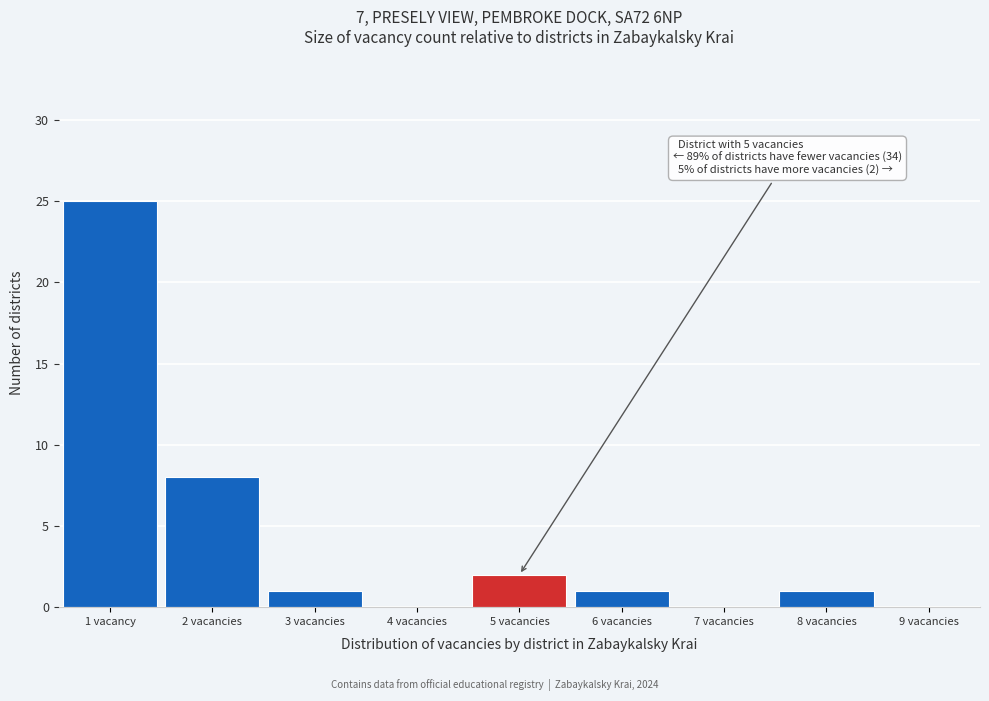

Reading right to left, what are all the values shown in this chart?

9 vacancies=0	8 vacancies=1	7 vacancies=0	6 vacancies=1	5 vacancies=2	4 vacancies=0	3 vacancies=1	2 vacancies=8	1 vacancy=25